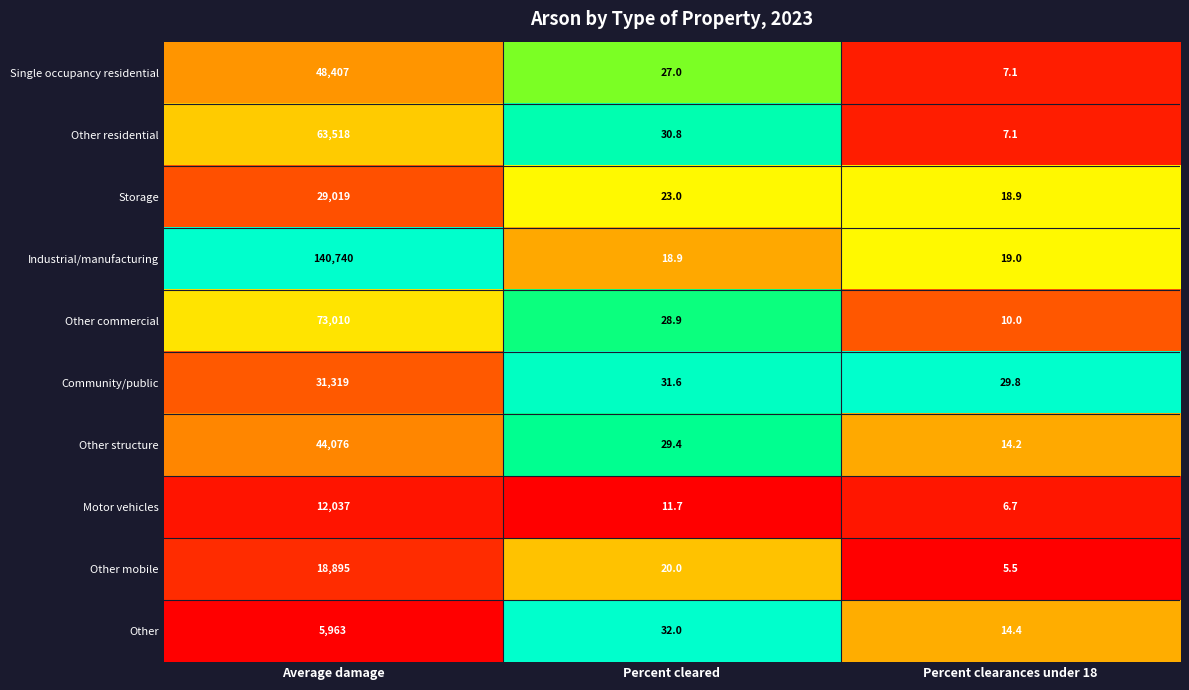

Reading left to right, list all the values displayed in this chart.

Single occupancy residential: 48407.0	27.0	7.1
Other residential: 63518.0	30.8	7.1
Storage: 29019.0	23.0	18.9
Industrial/manufacturing: 140740.0	18.9	19.0
Other commercial: 73010.0	28.9	10.0
Community/public: 31319.0	31.6	29.8
Other structure: 44076.0	29.4	14.2
Motor vehicles: 12037.0	11.7	6.7
Other mobile: 18895.0	20.0	5.5
Other: 5963.0	32.0	14.4